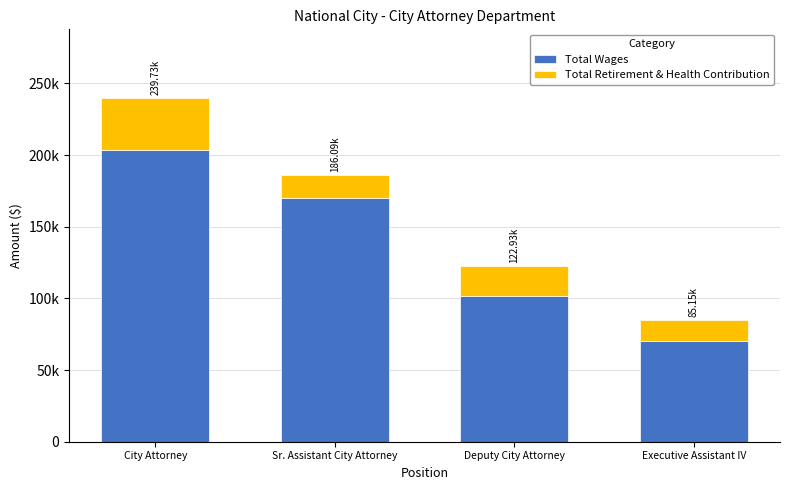

What are all the series names shown in the legend?

Total Wages, Total Retirement & Health Contribution